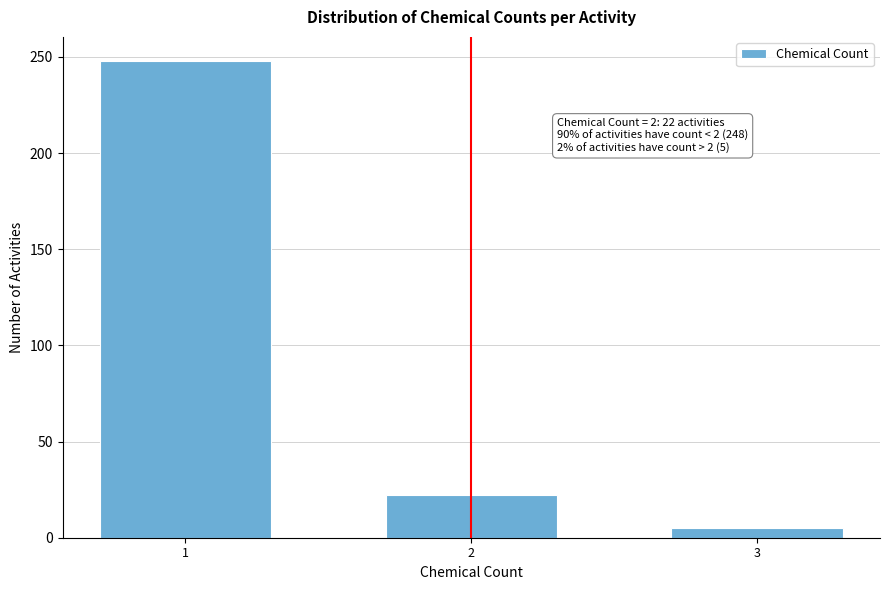

Reading left to right, list all the values displayed in this chart.

248	22	5